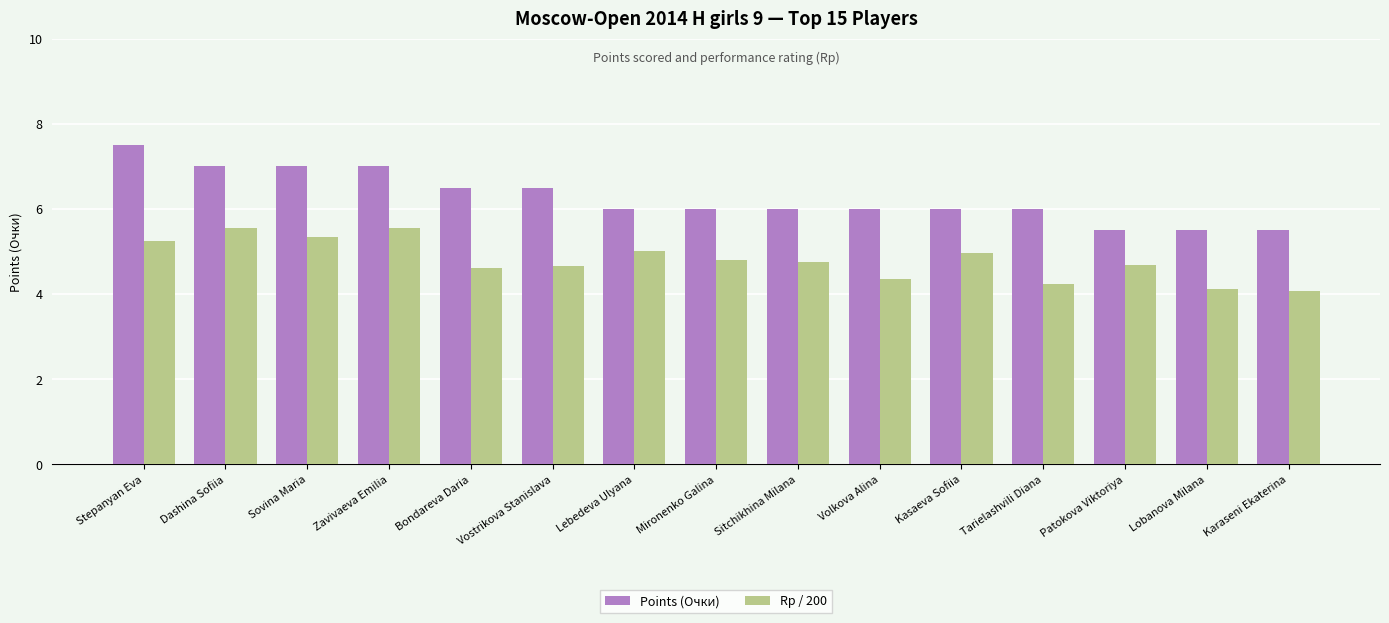

What is the spread (max minus min) of values at Lobanova Milana?

1.4